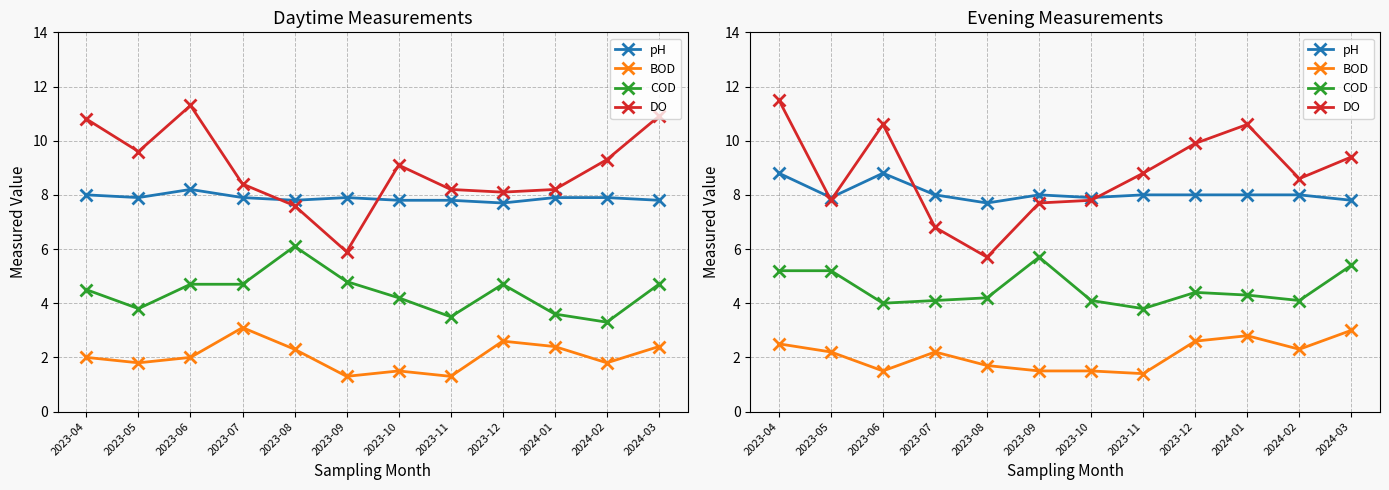

Reading left to right, extract all data points from this chart.

pH: 8.8	7.9	8.8	8.0	7.7	8.0	7.9	8.0	8.0	8.0	8.0	7.8
BOD: 2.5	2.2	1.5	2.2	1.7	1.5	1.5	1.4	2.6	2.8	2.3	3.0
COD: 5.2	5.2	4.0	4.1	4.2	5.7	4.1	3.8	4.4	4.3	4.1	5.4
DO: 11.5	7.8	10.6	6.8	5.7	7.7	7.8	8.8	9.9	10.6	8.6	9.4